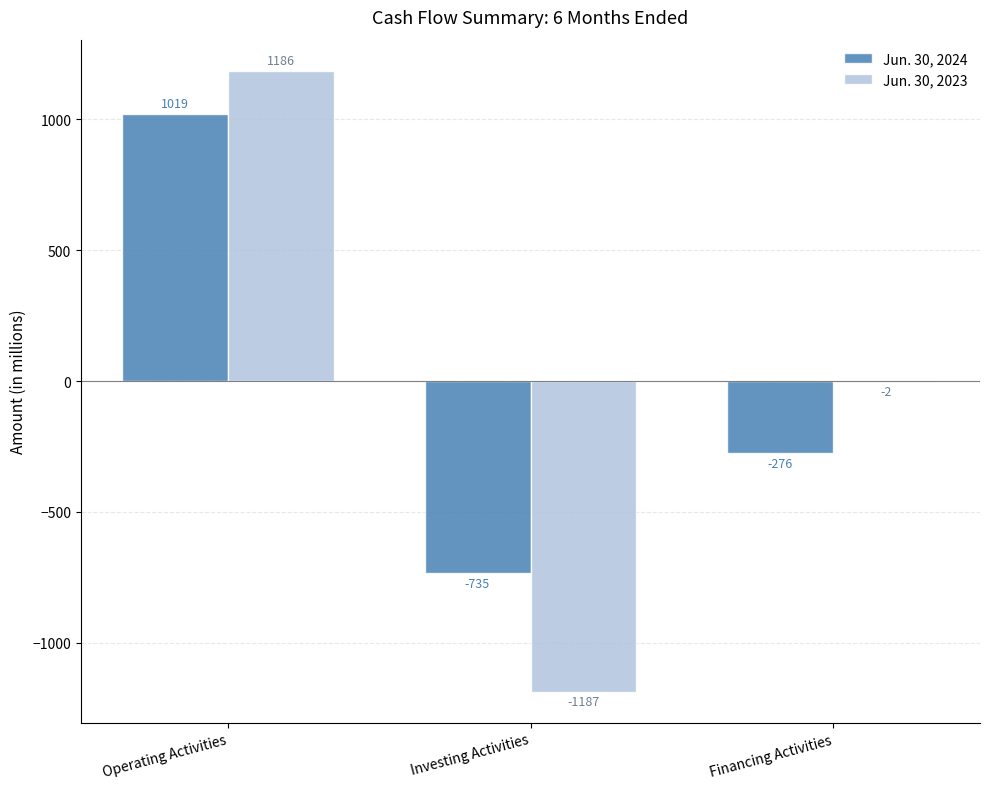

Read the Jun. 30, 2024 value at Investing Activities, to the nearest 100.

-700